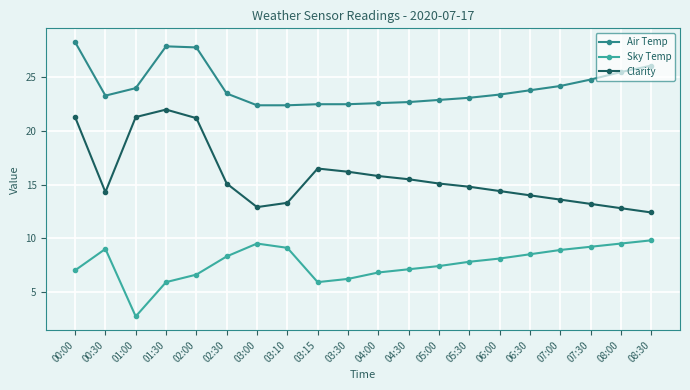

True or false: Clarity and Sky Temp cross at least once.

False